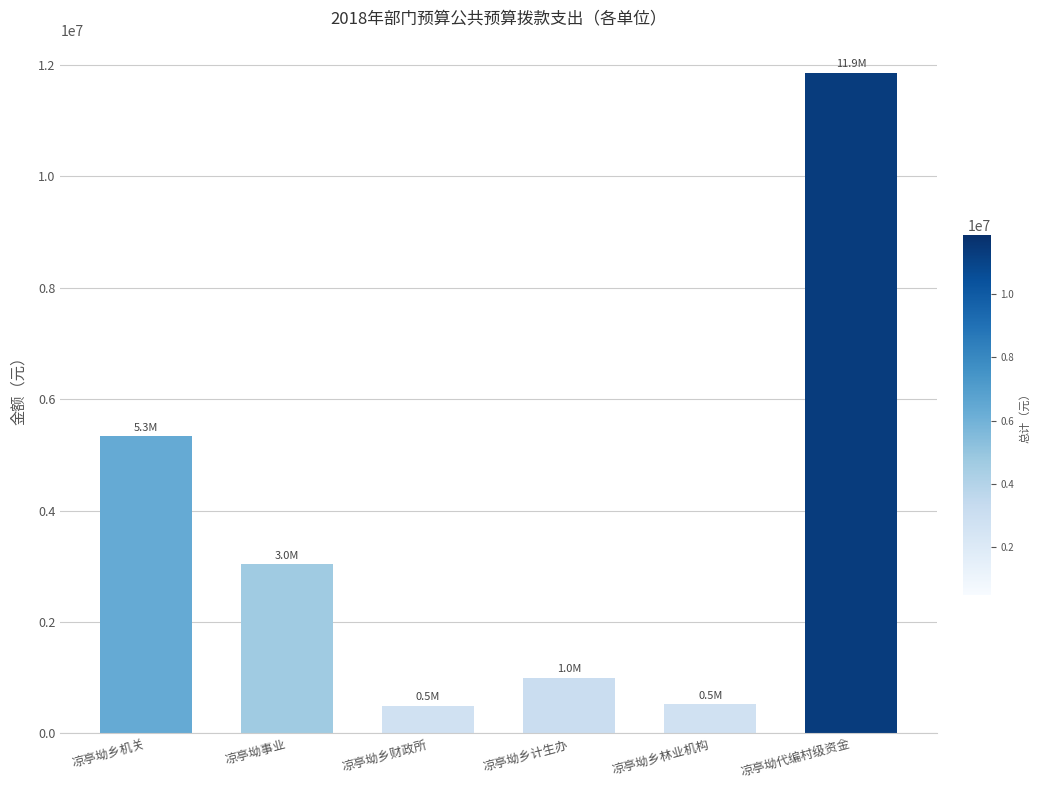

Are the bars grouped side by side (vs. stacked)?

No